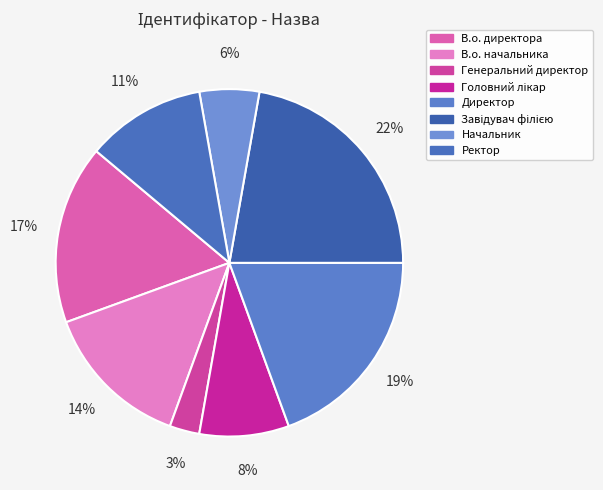

Is Ректор the majority of the pie?

No